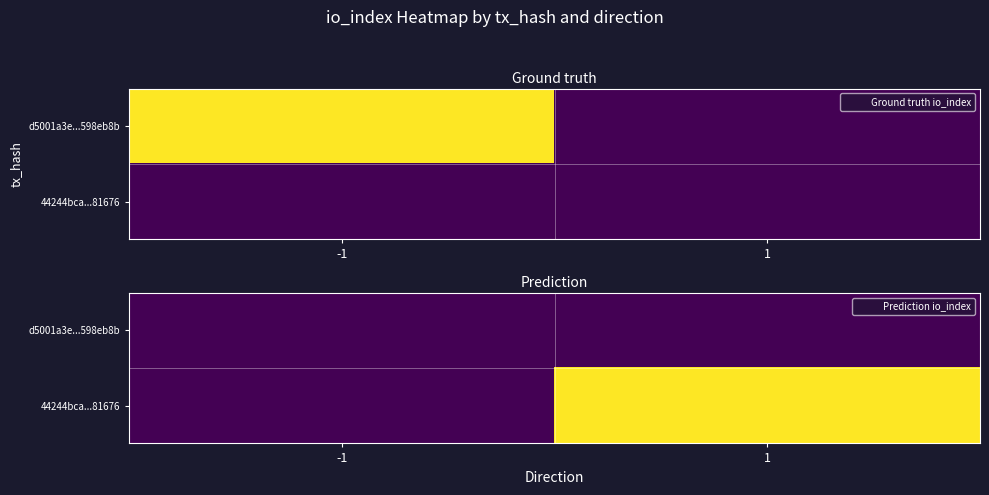

List the series in order of their overall mean, lowest first.

d5001a3e...598eb8b, 44244bca...81676